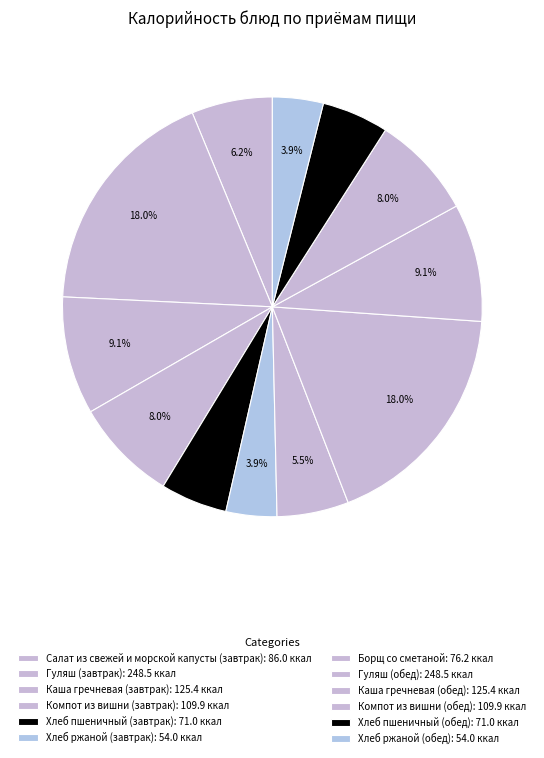

What is the smallest slice in the pie chart?

Хлеб ржаной (завтрак)